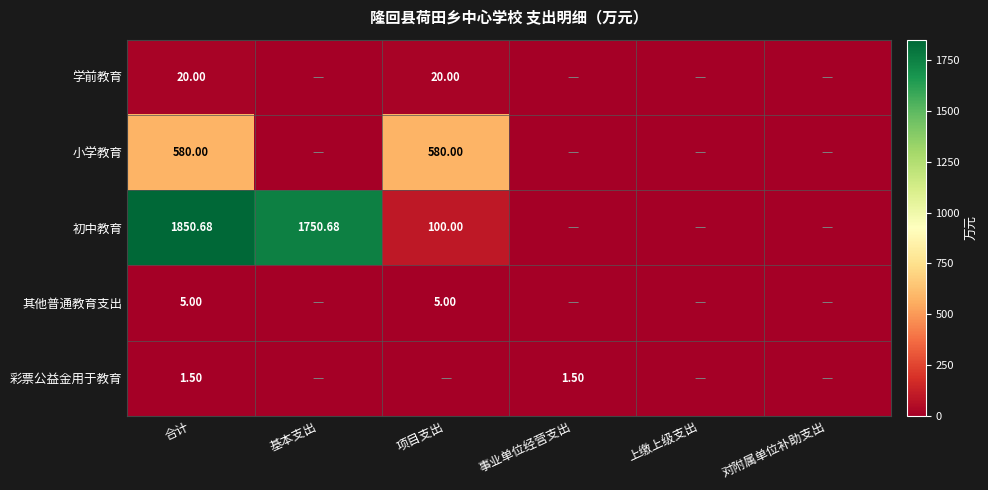

Is the value of 初中教育 at 合计 greater than the value of 彩票公益金用于教育 at 合计?

Yes